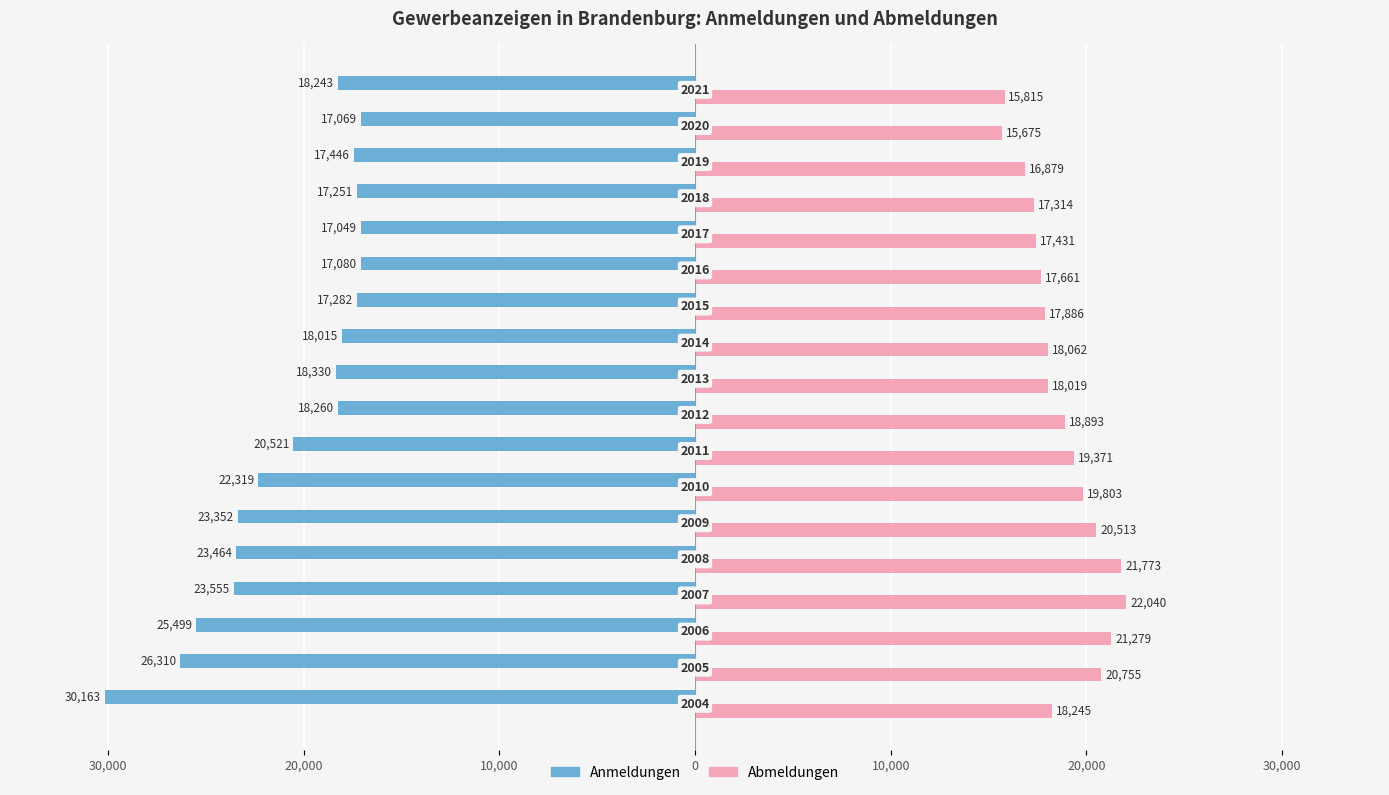

What are all the series names shown in the legend?

Anmeldungen, Abmeldungen